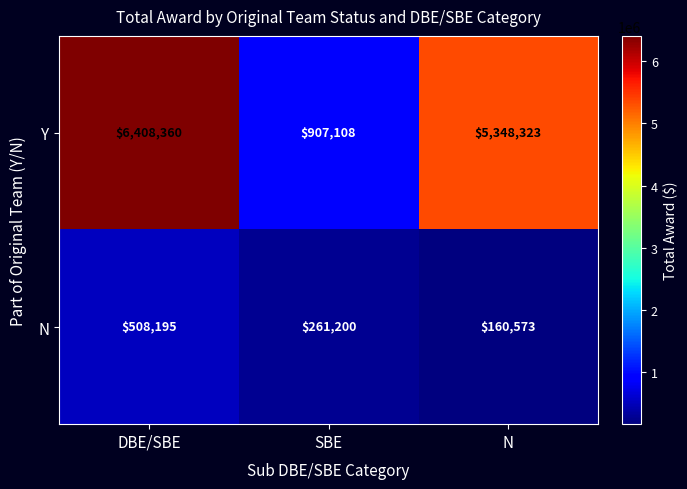

Rank the series by their maximum value, from highest to lowest.

Y, N